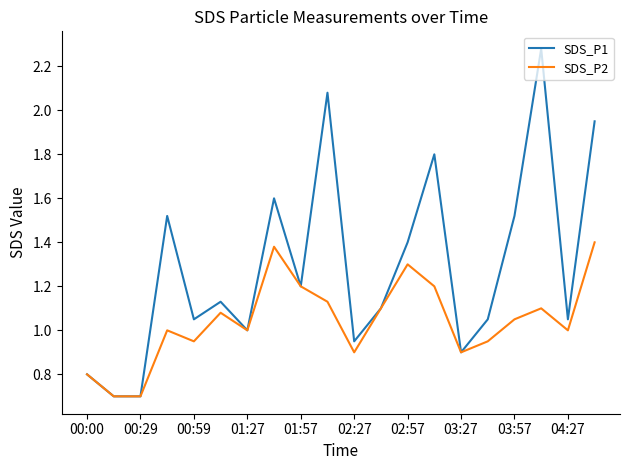

Which series has the largest range (max minus min)?

SDS_P1